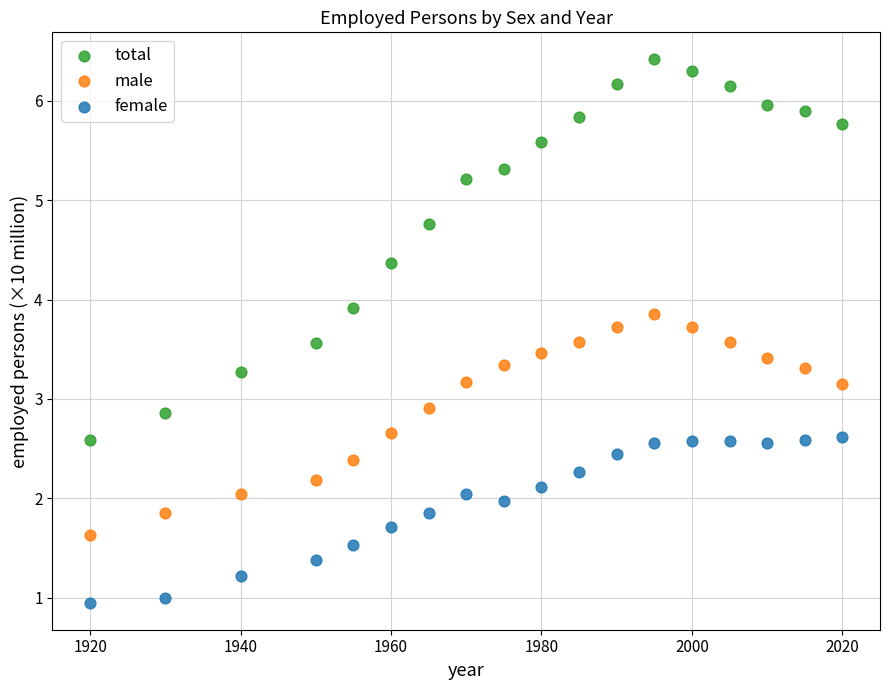

Which series has the widest spread of Y values?

total